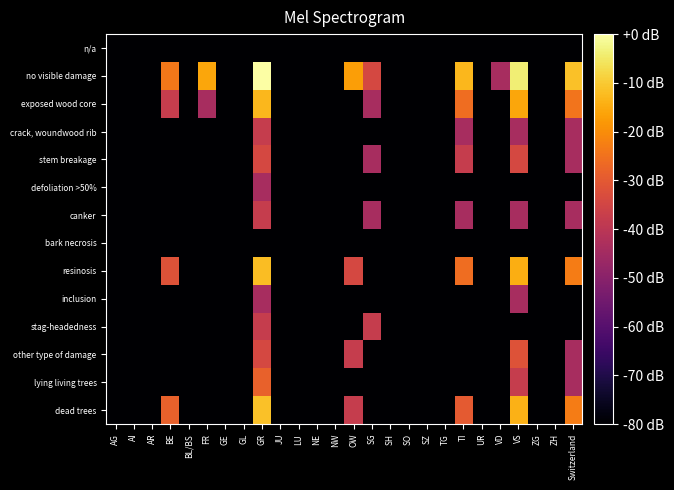

Which series has the largest range (max minus min)?

no visible damage